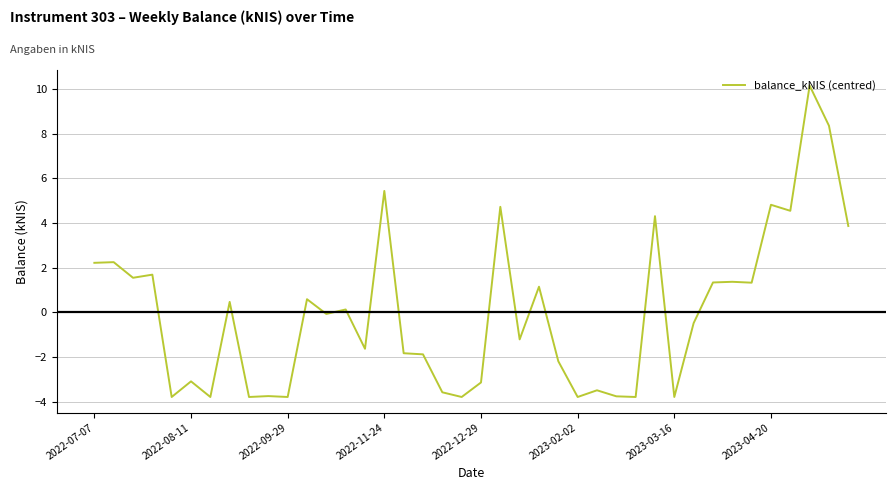

What is the maximum value shown in the chart?

10.2